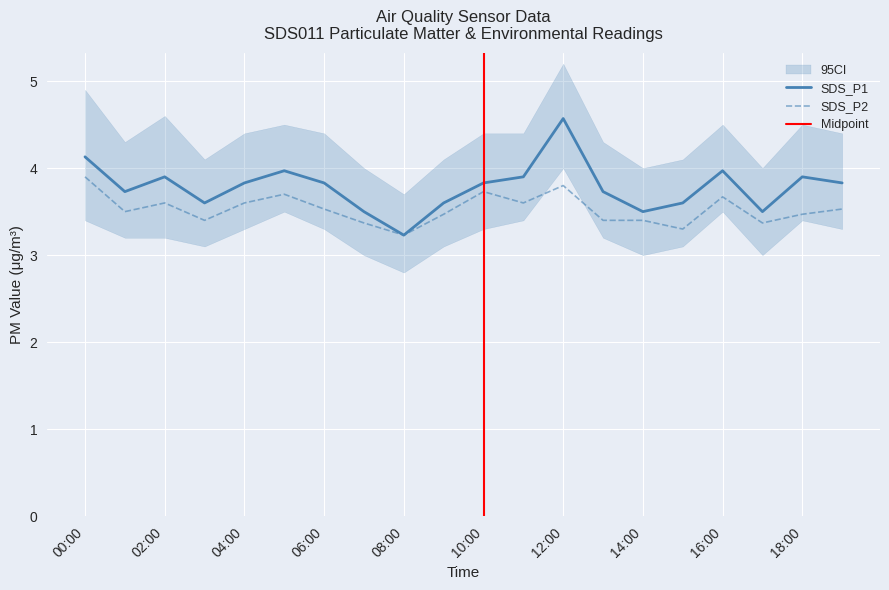

Is it true that SDS_P2 equals 3.6 at 02:00?

True